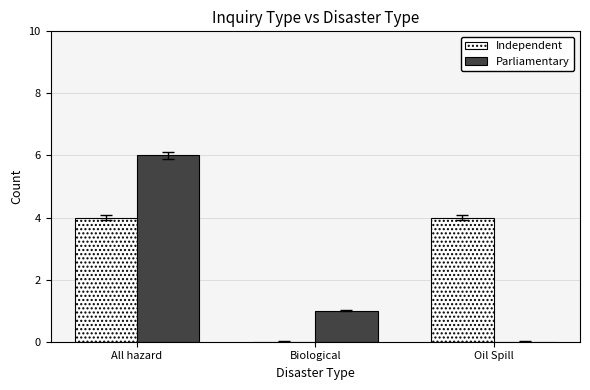

Between All hazard and Oil Spill, which series saw the biggest shift?

Parliamentary